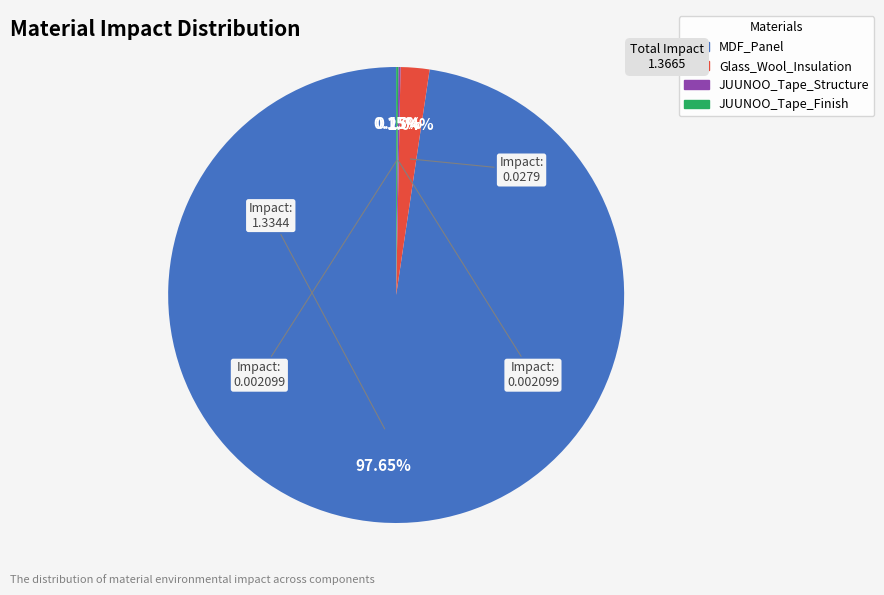

Which slice represents more than half of the pie?

MDF_Panel